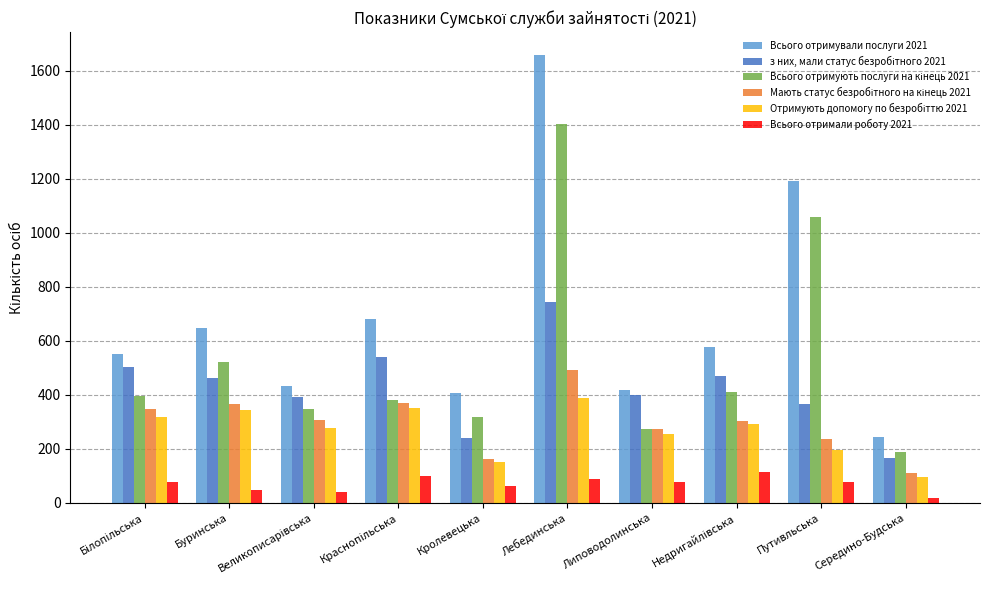

Which series has the largest total across all categories?

Всього отримували послуги 2021